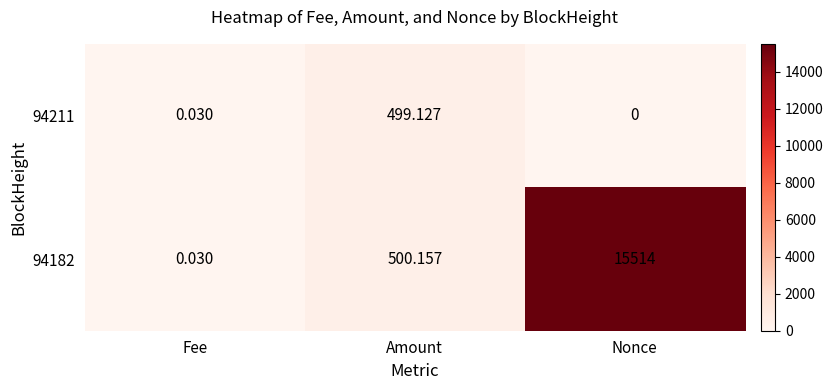

Rank the series by their average value, from lowest to highest.

94211, 94182